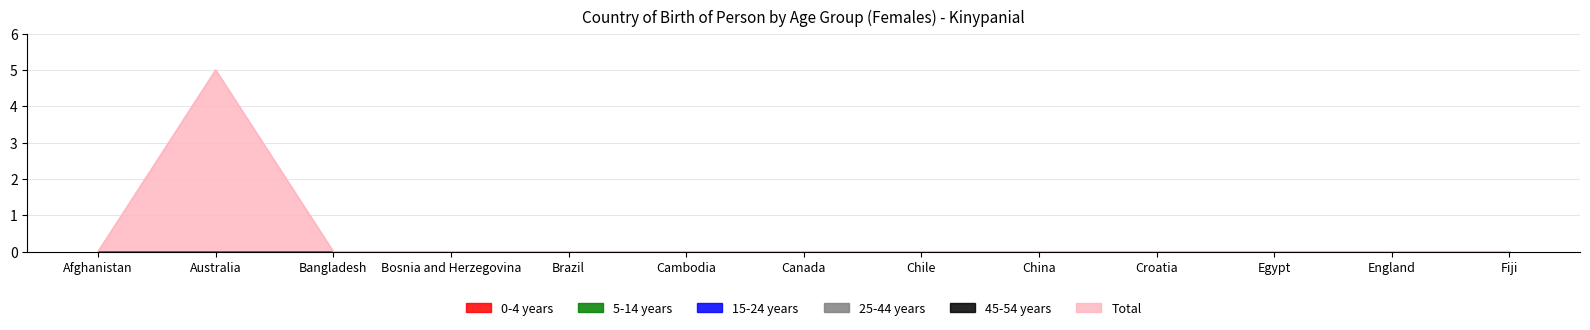

Does the chart display data point markers on the line(s)?

No